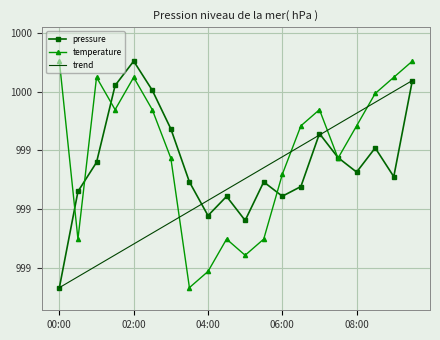

What are all the series names shown in the legend?

pressure, temperature, trend